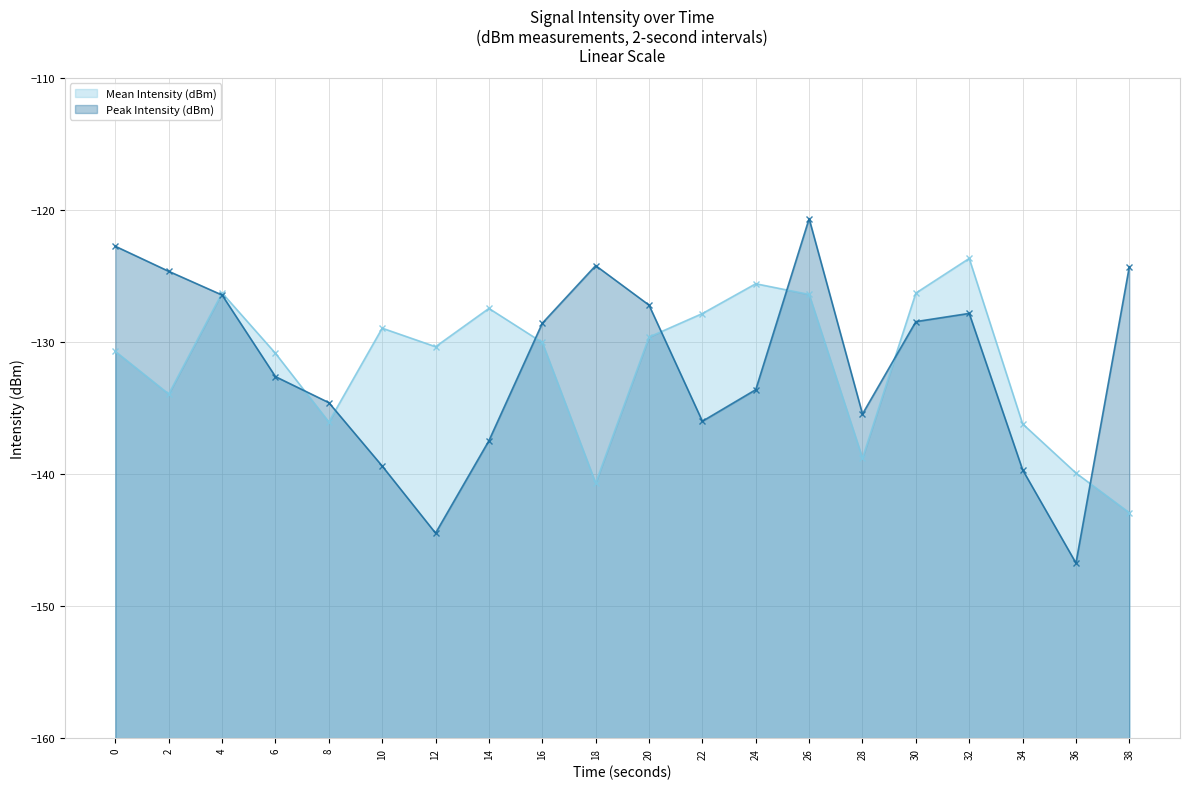

List the series in order of their overall mean, highest first.

Mean Intensity (dBm), Peak Intensity (dBm)